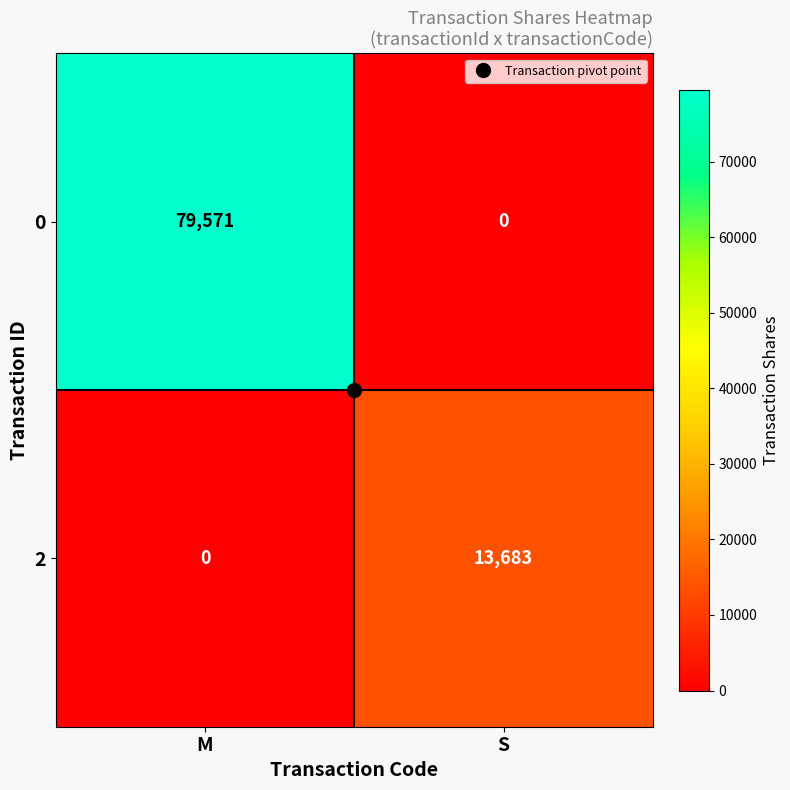

How many data points does each series have?

2